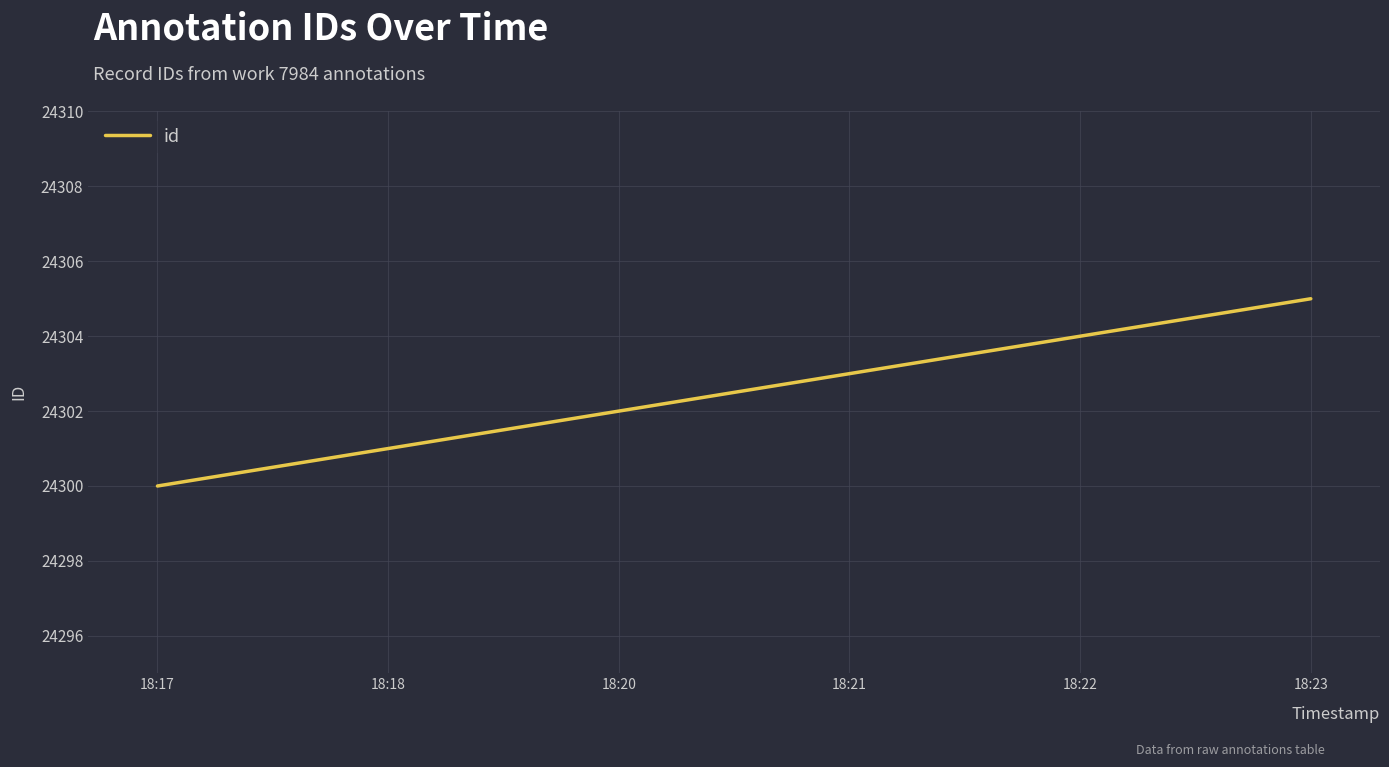

What is the difference between the maximum and second lowest values?

4